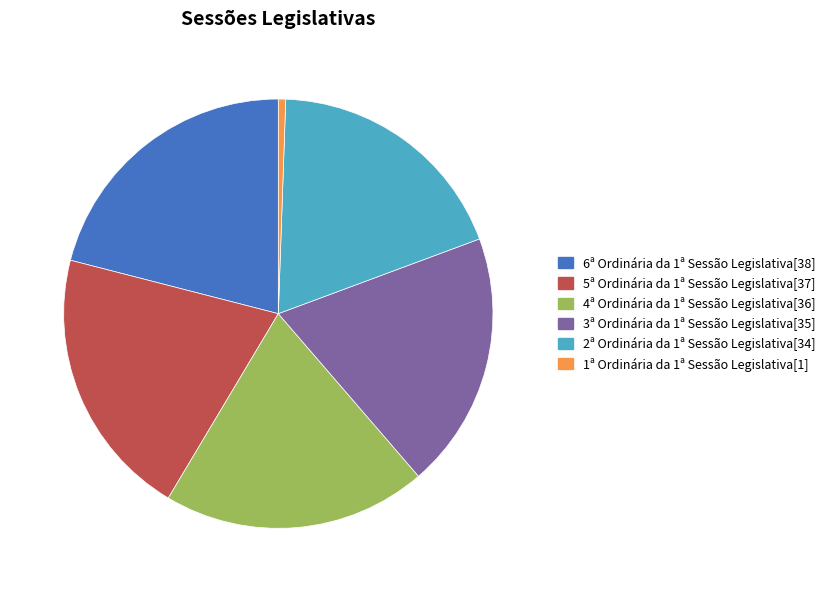

What is the ratio of the value at 5ª Ordinária da 1ª Sessão Legislativa[37] to the value at 1ª Ordinária da 1ª Sessão Legislativa[1]?

37.0